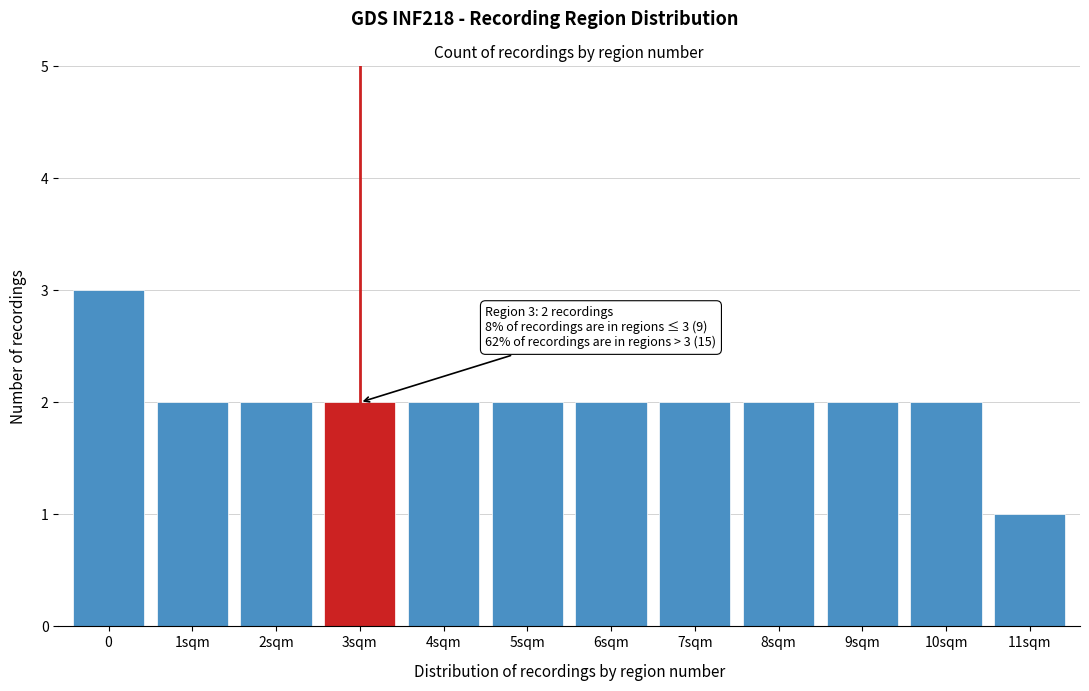

Reading left to right, list all the values displayed in this chart.

3	2	2	2	2	2	2	2	2	2	2	1